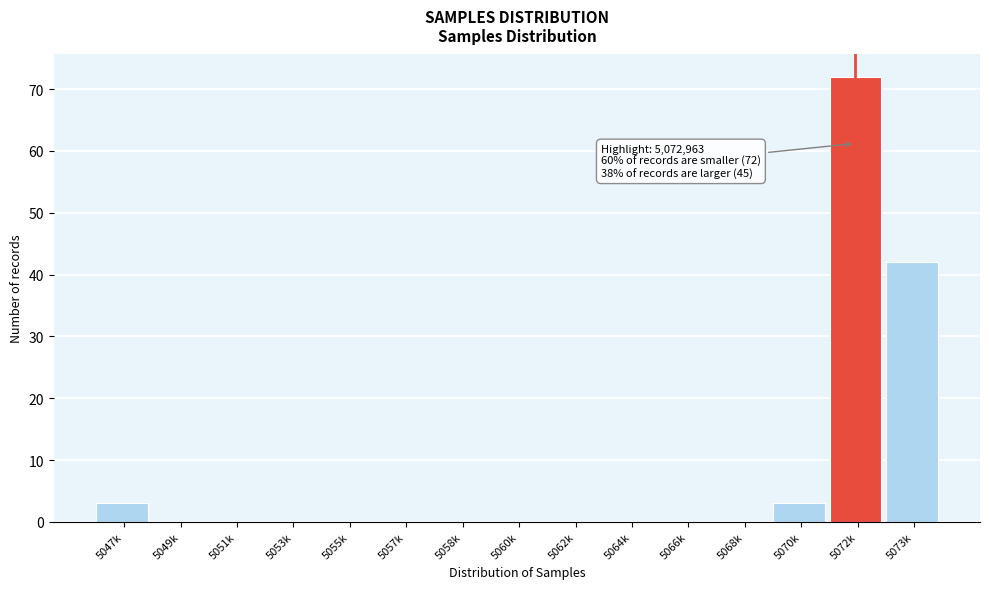

What is the approximate value at 5073k?

42